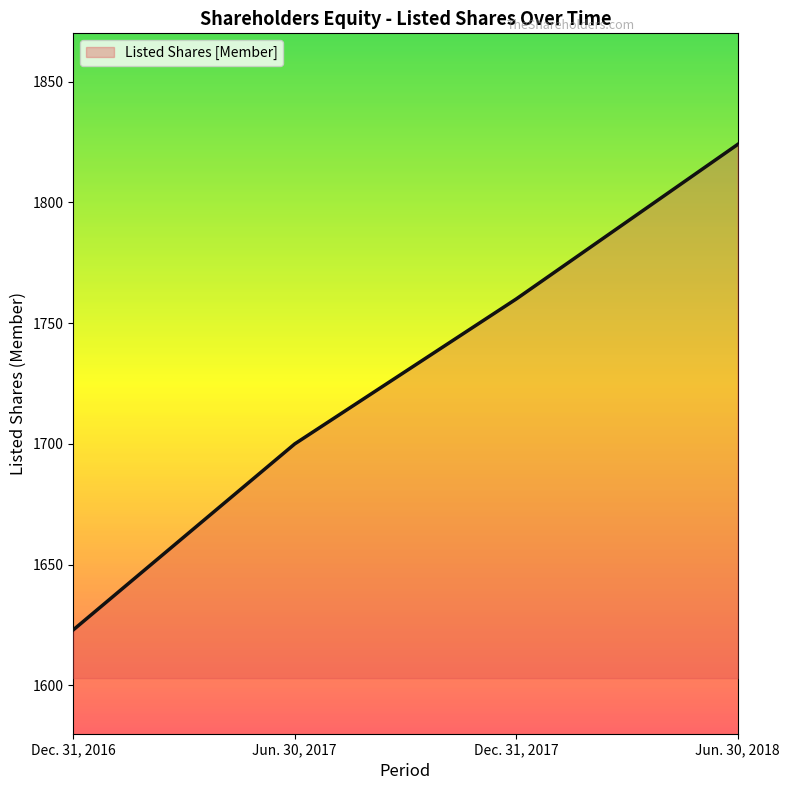

What is the change in value from Jun. 30, 2017 to Jun. 30, 2018?

+124